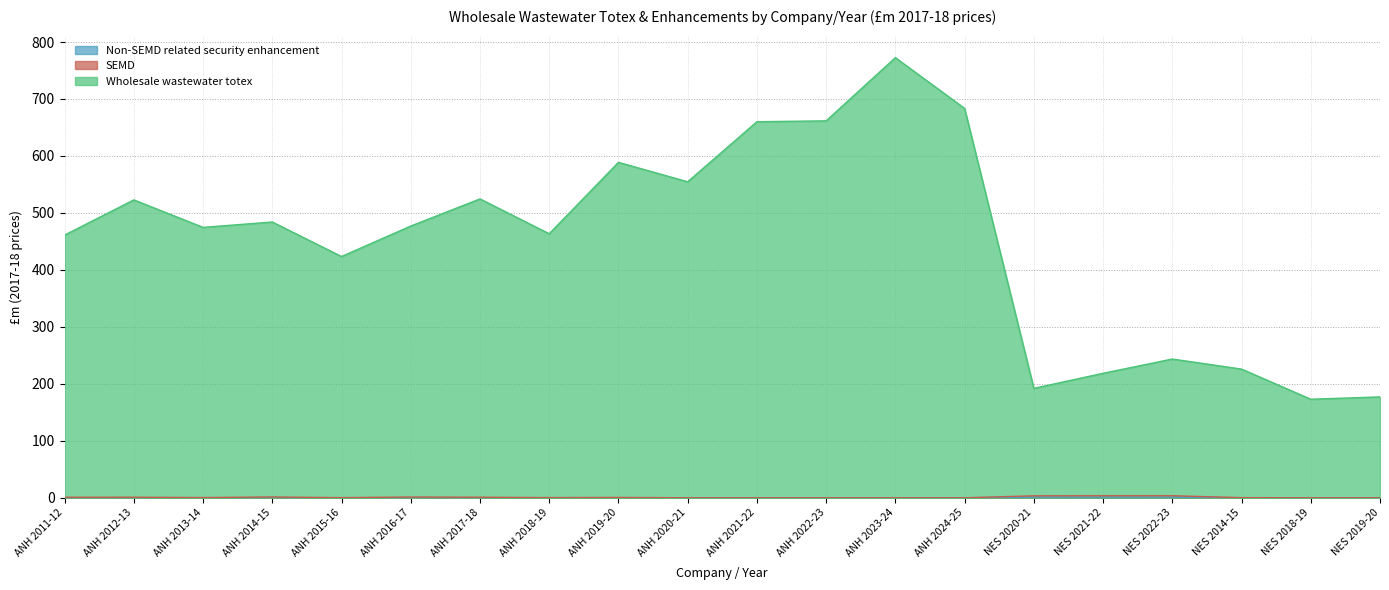

What is the difference between the highest and lowest values at NES 2019-20?

177.1